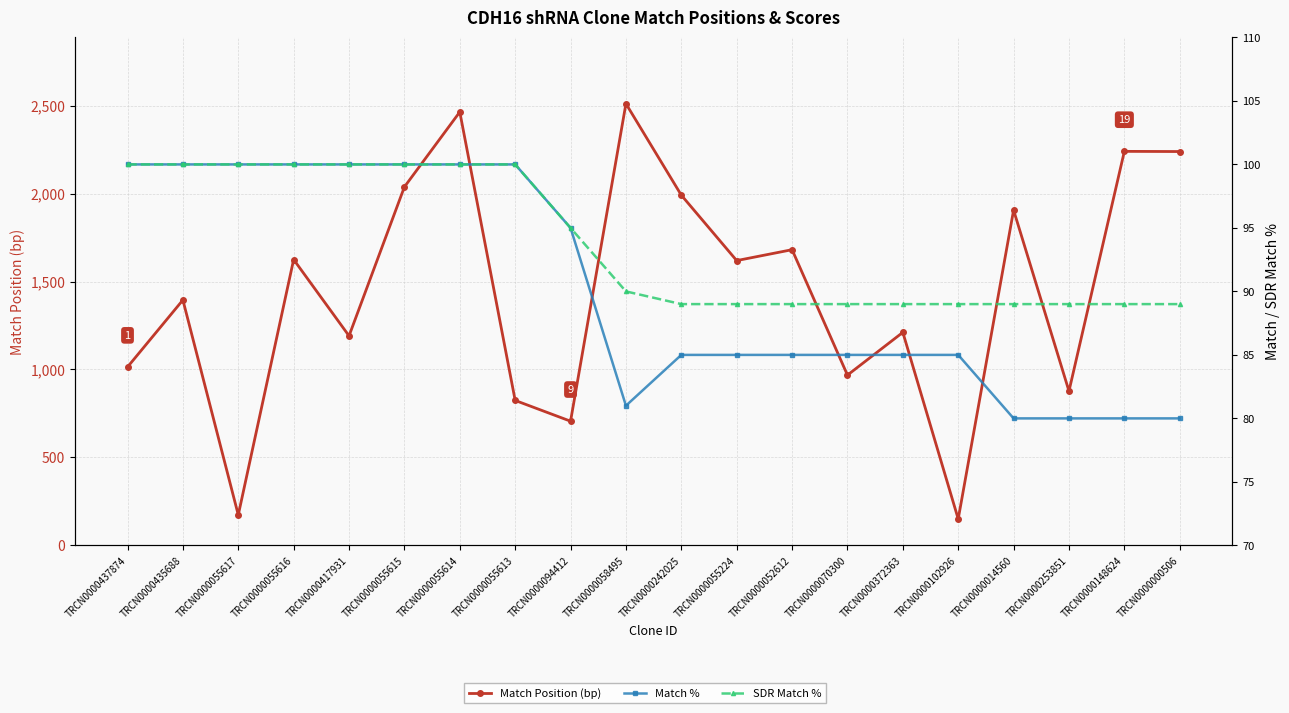

Where is SDR Match % nearest to the value 94?

TRCN0000094412